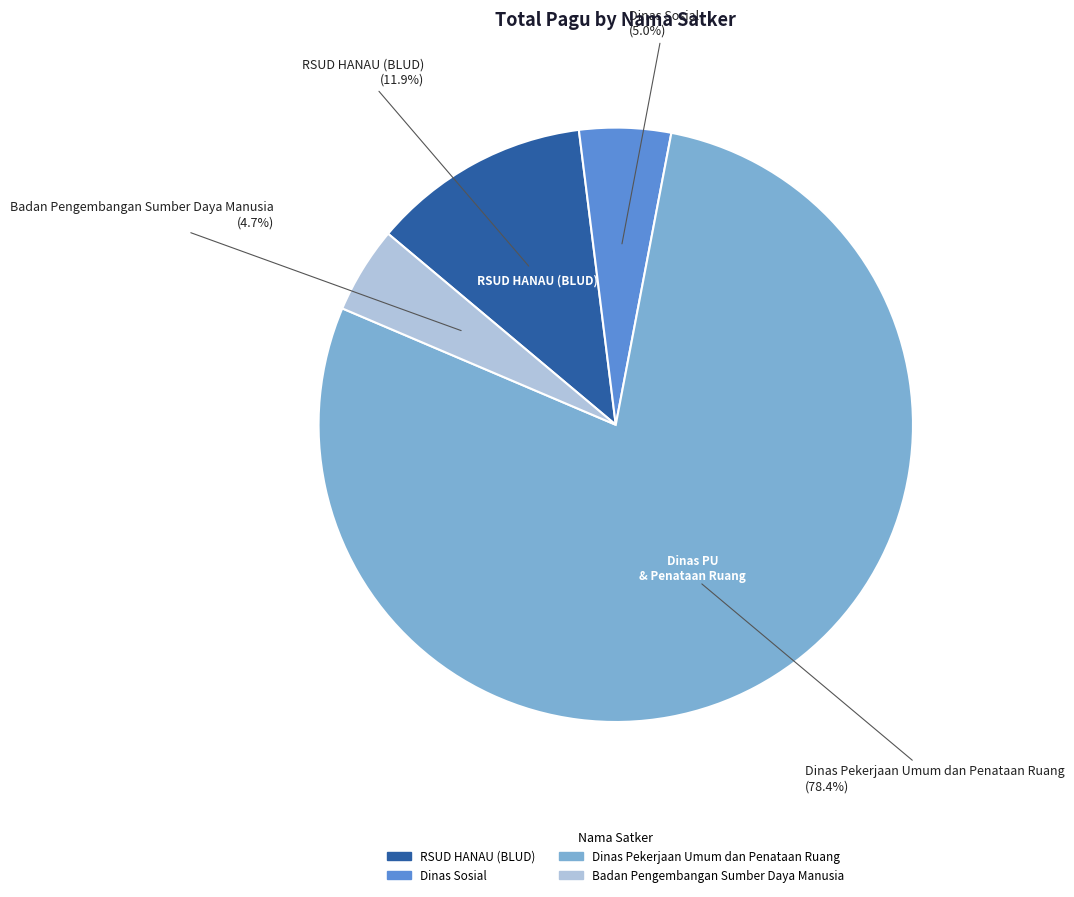

Does any single category account for the majority?

Yes